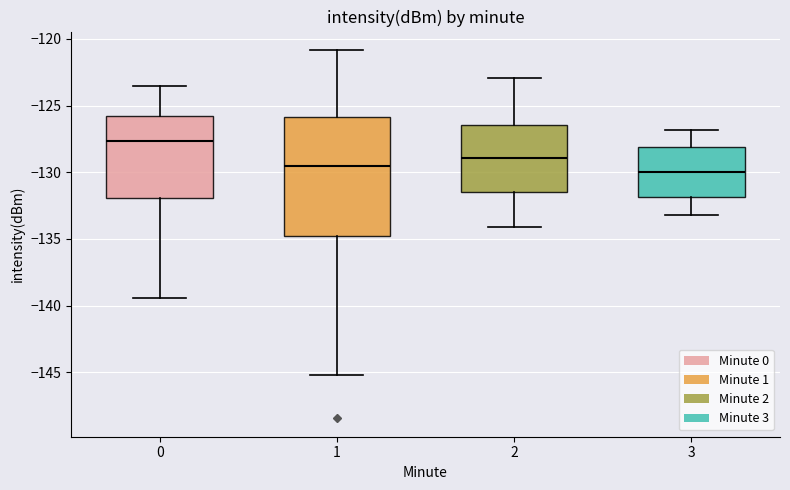

Which box's median line is the highest?

0